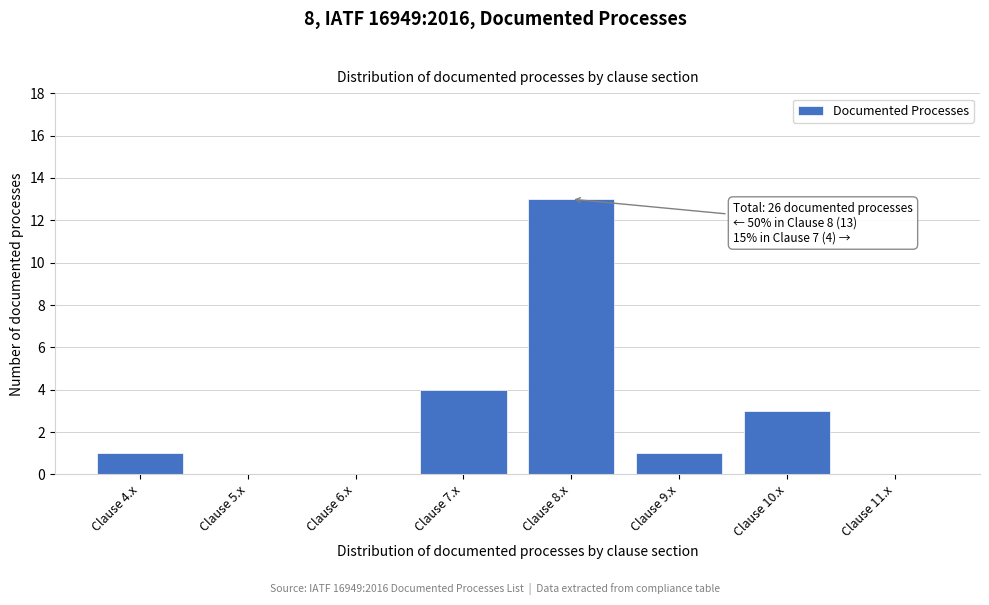

Reading left to right, what are all the values shown in this chart?

Clause 4.x=1	Clause 5.x=0	Clause 6.x=0	Clause 7.x=4	Clause 8.x=13	Clause 9.x=1	Clause 10.x=3	Clause 11.x=0